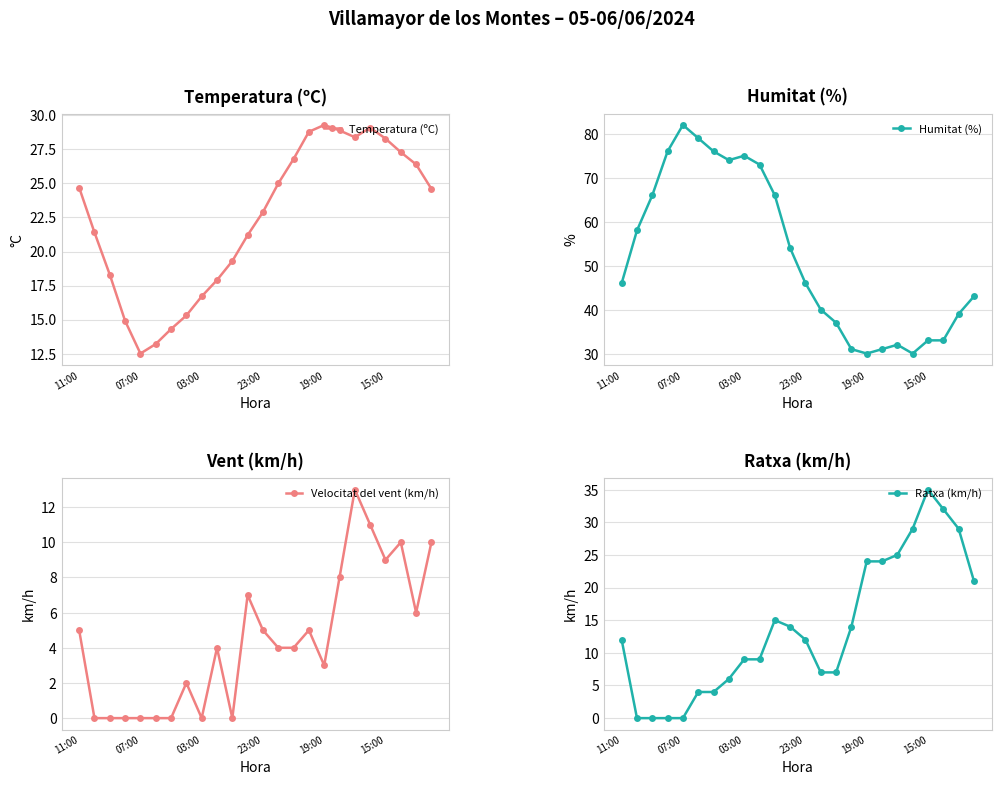

What is the spread (max minus min) of values at 6?

76.0